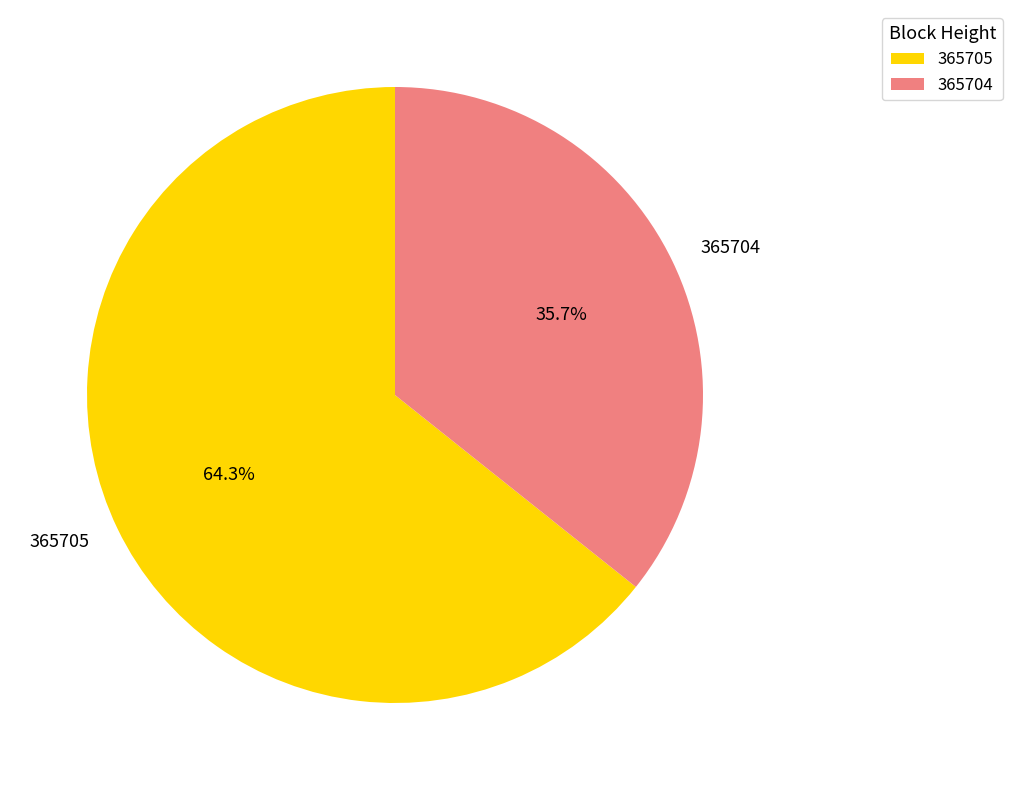

Which has a higher value, 365705 or 365704?

365705